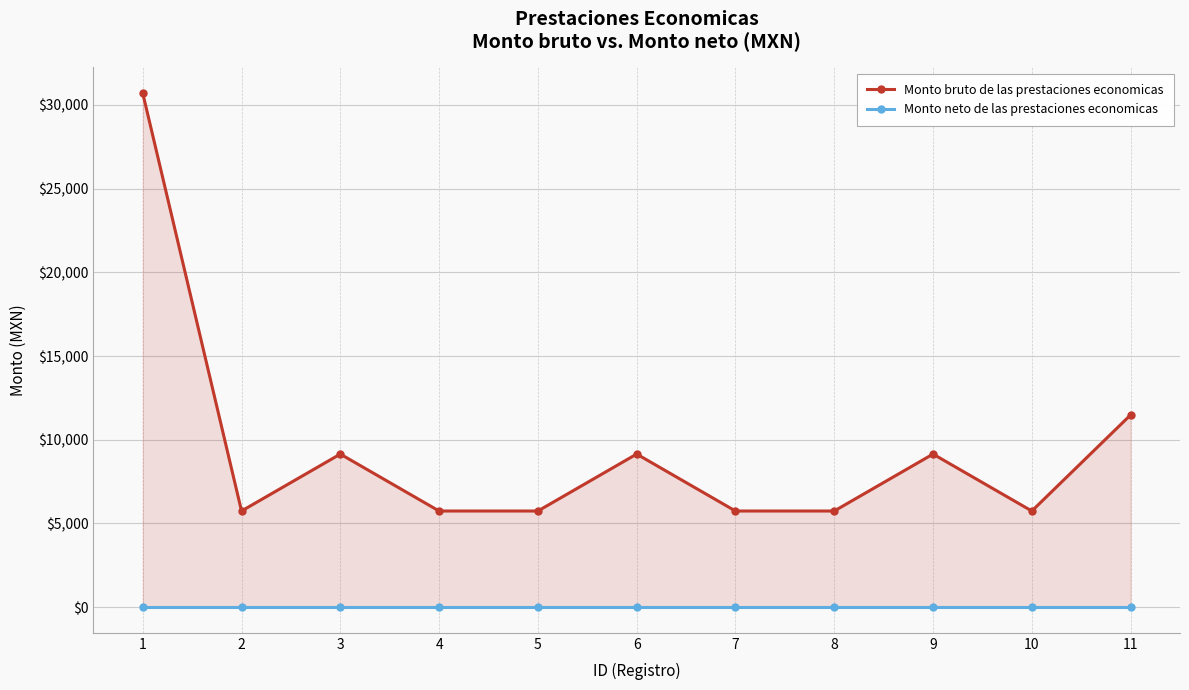

In Monto bruto de las prestaciones economicas, how many points are higher than both neighbors (excluding endpoints)?

3